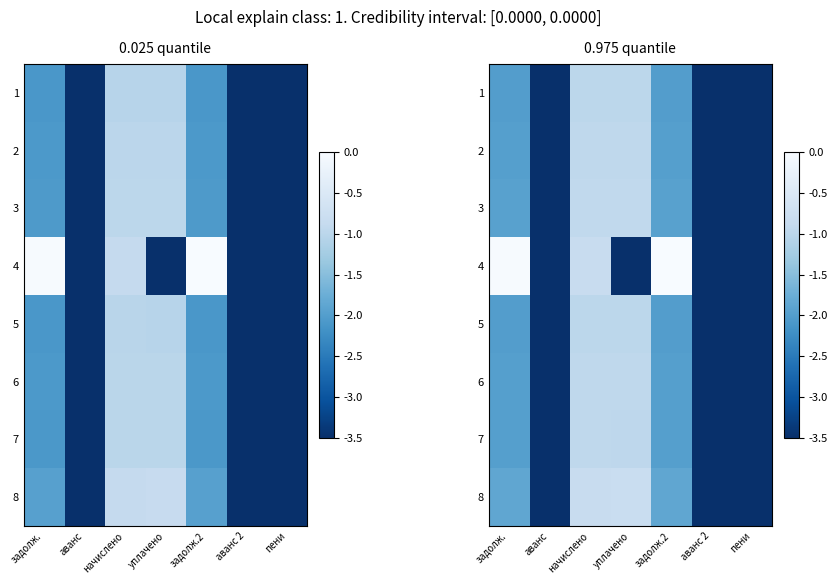

The value of 6 at пени is -4.5. True or false?

True